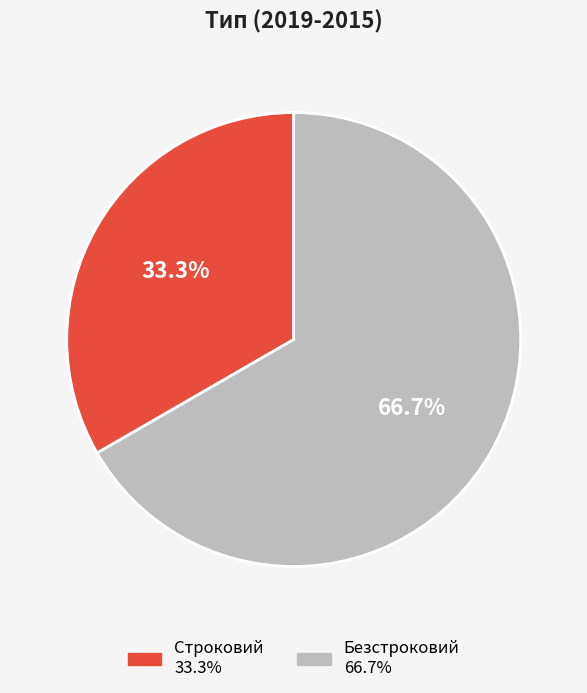

To the nearest percent, what is the difference between the Строковий and Безстроковий slice percentages?

33%